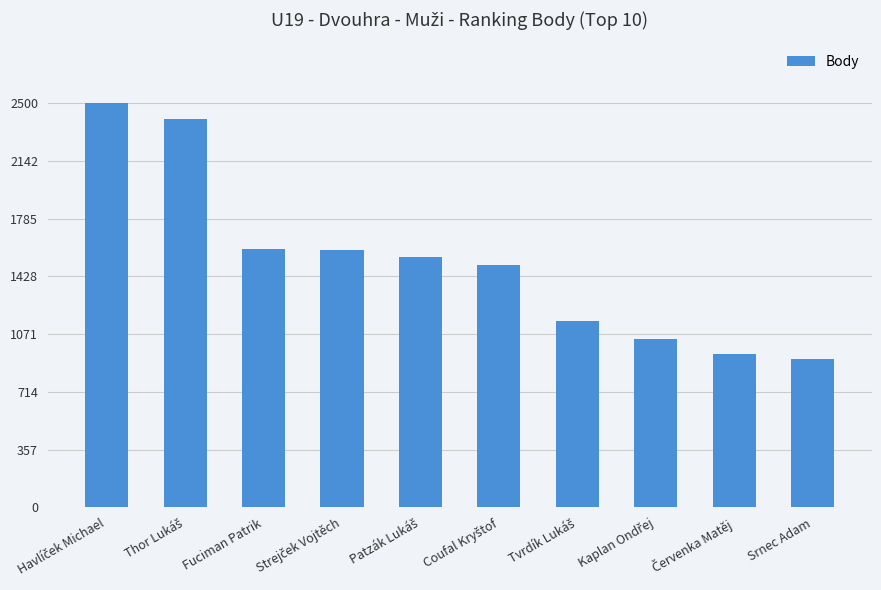

What is the greatest value displayed?

2500